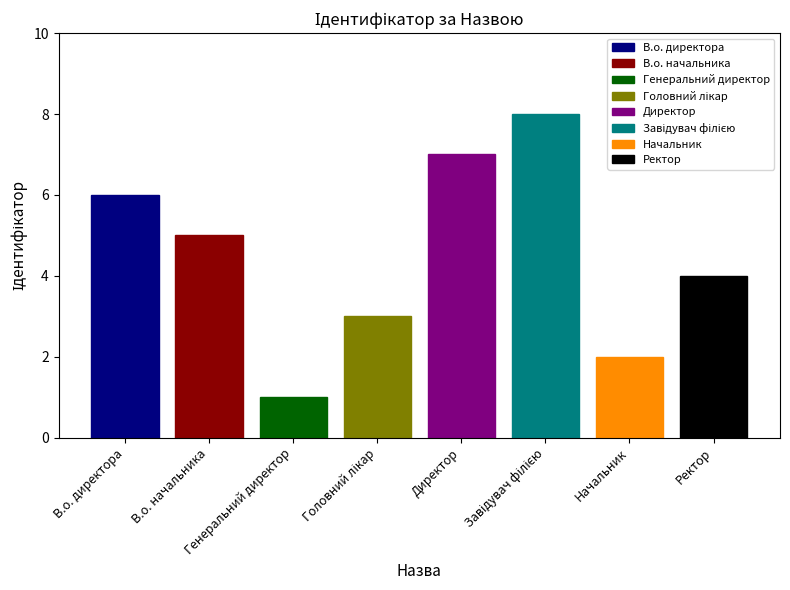

What is the ratio of the value at Завідувач філією to the value at Начальник?

4.0